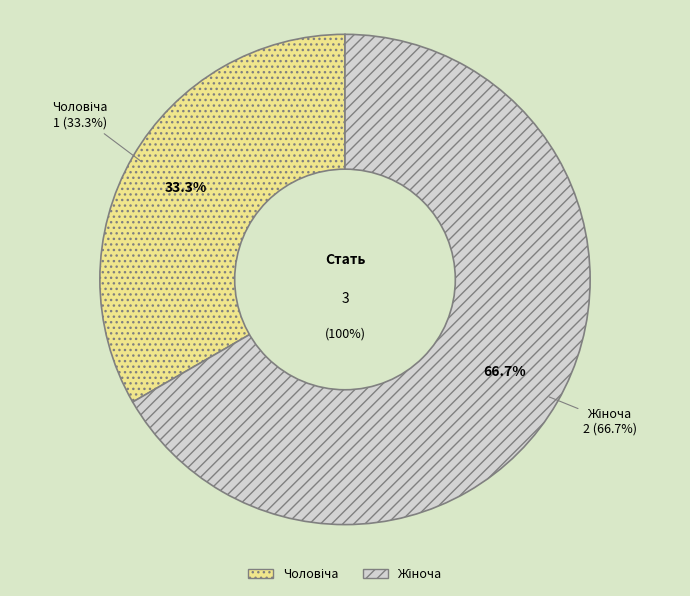

Is Чоловіча the majority of the pie?

No